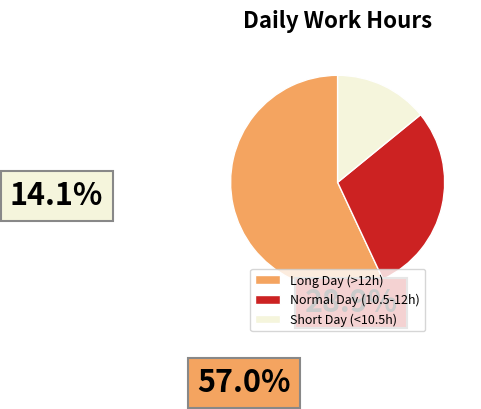

Count the number of slices in the pie.

3